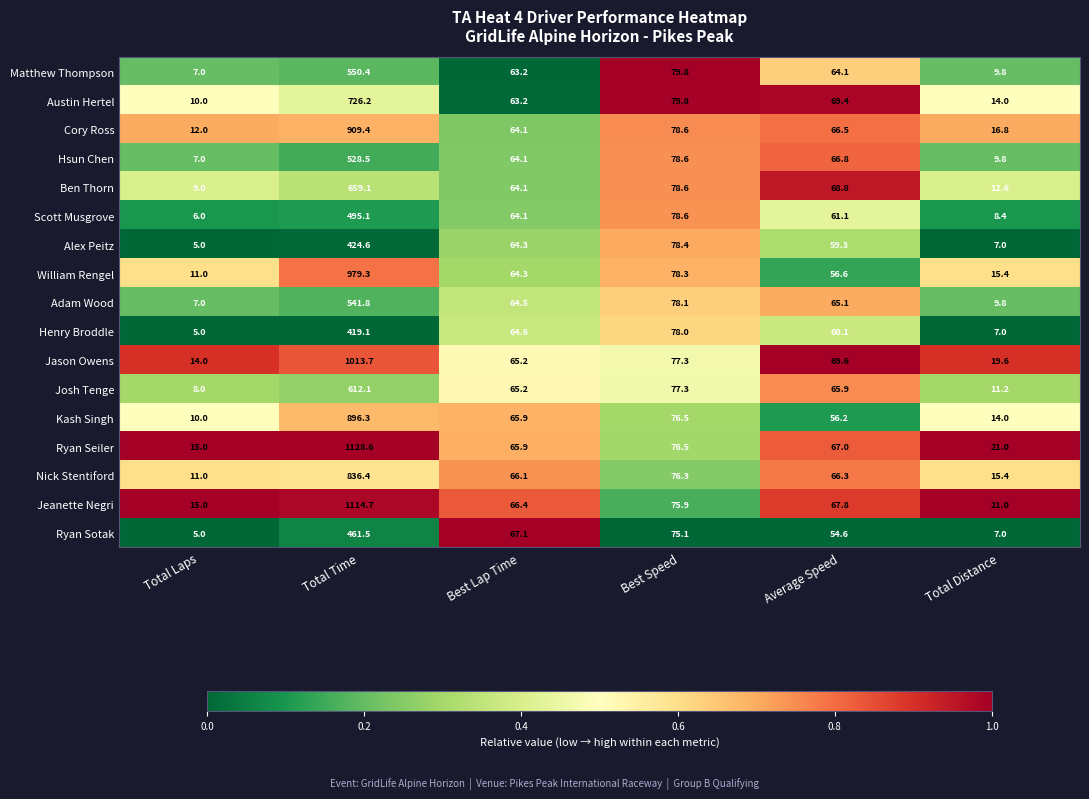

Which category has the highest value across all series?

Total Time